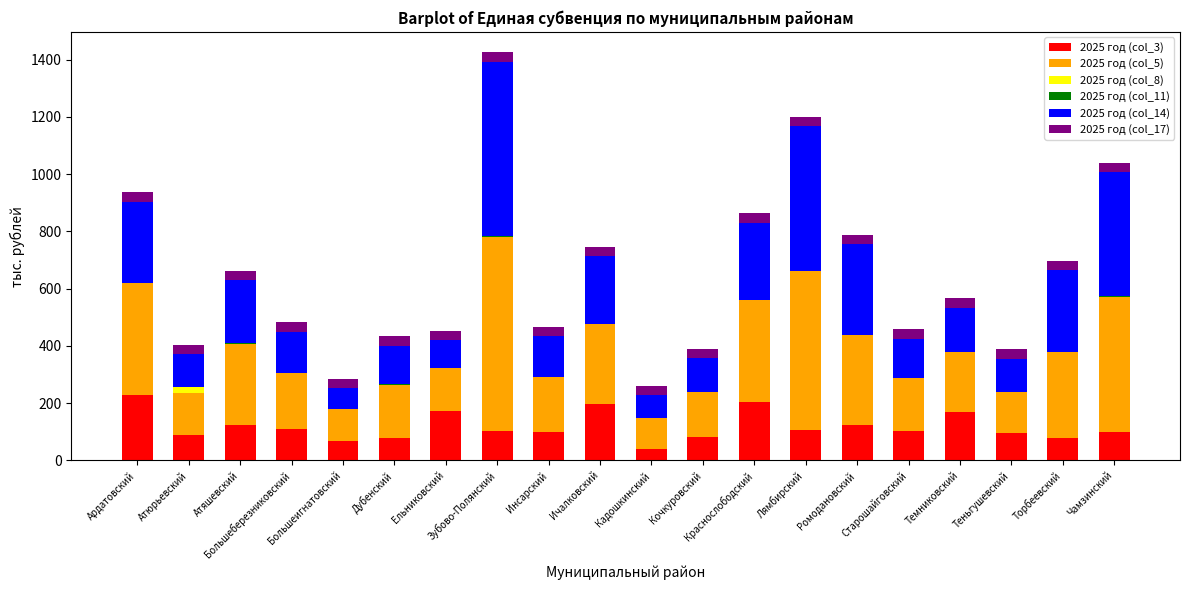

What is the maximum value for 2025 год (col_3)?

226.8